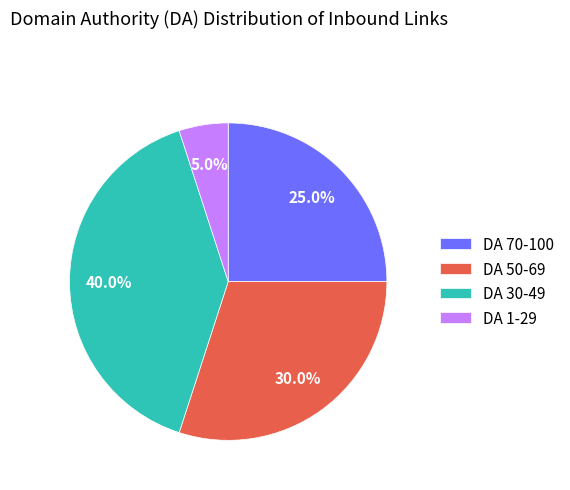

Which category has the smallest portion of the pie?

DA 1-29